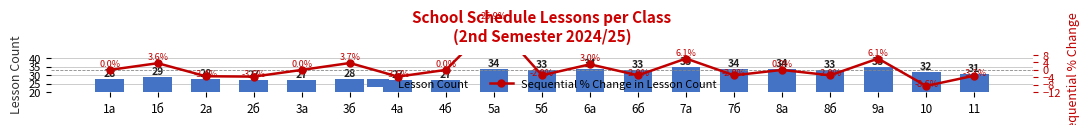

Count the Lesson Count values in the range 28 to 34.

13